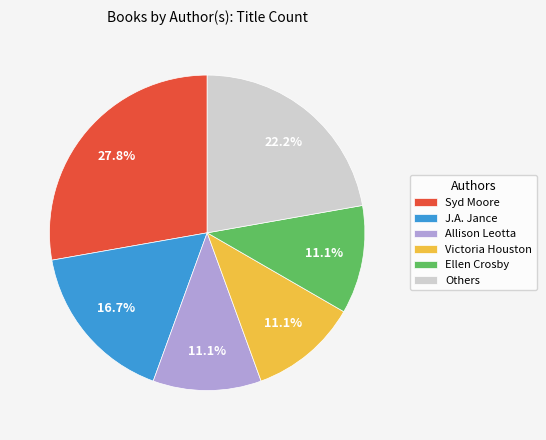

Is there any slice that represents more than half of the pie?

No